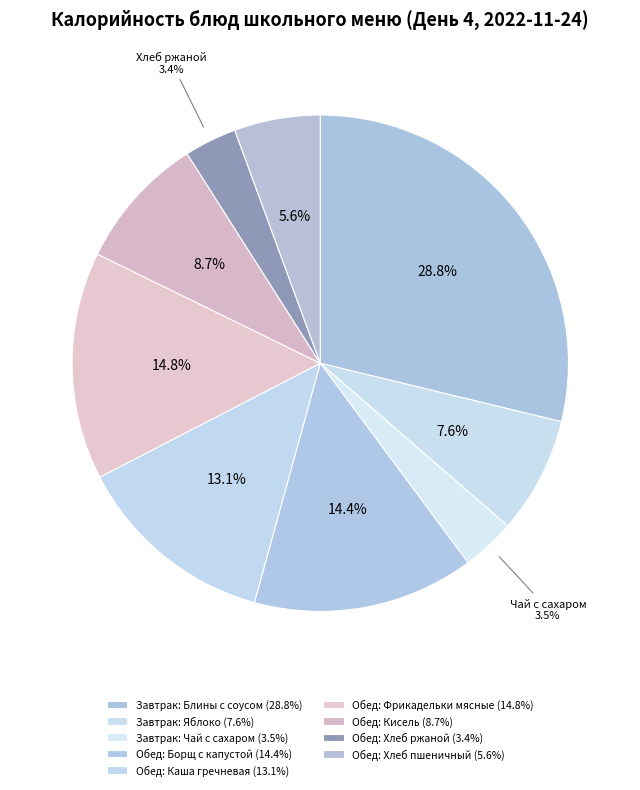

To the nearest percent, what is the difference between the largest and smallest slice percentages?

25%